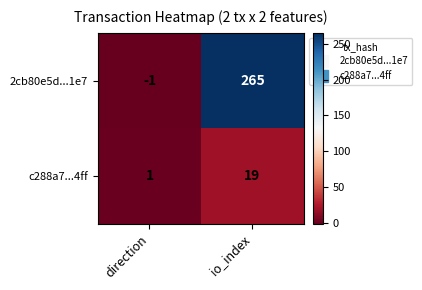

What is the spread (max minus min) of values at io_index?

246